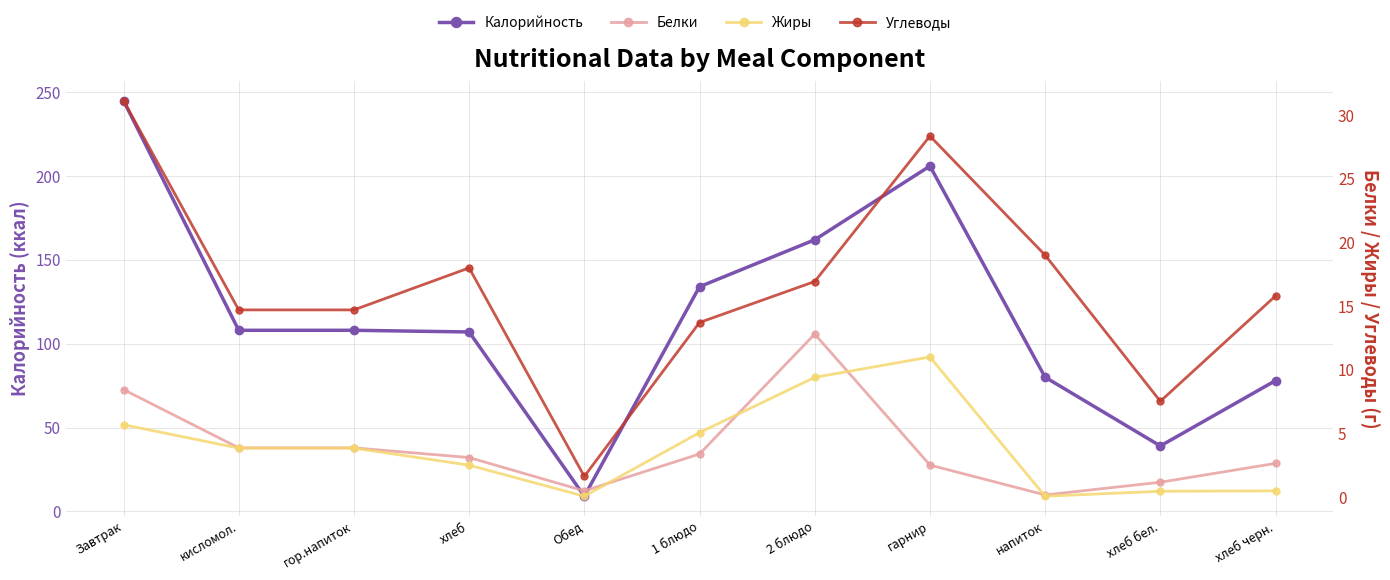

What is the approximate value of Калорийность at хлеб?

107.0